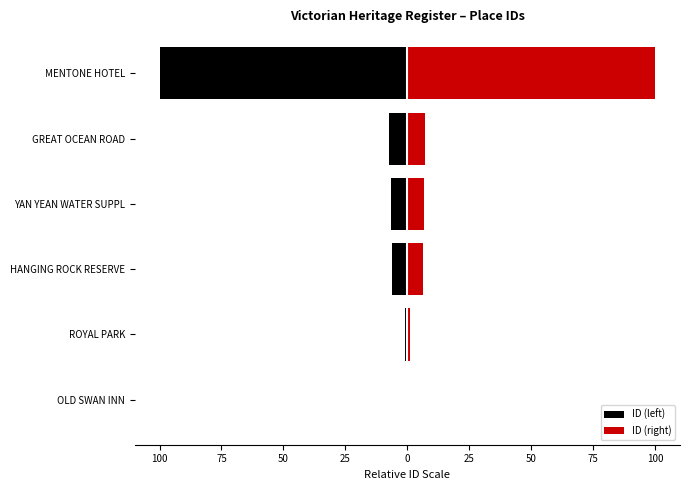

What is the smallest value displayed?

-100.0